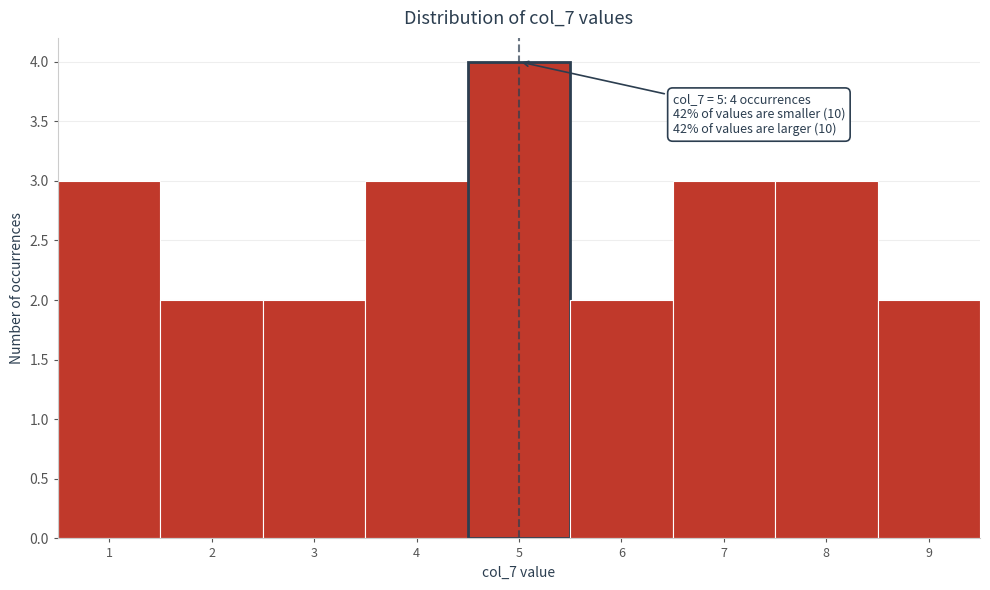

Which range on the x-axis has the tallest bar?

4.5 to 5.5